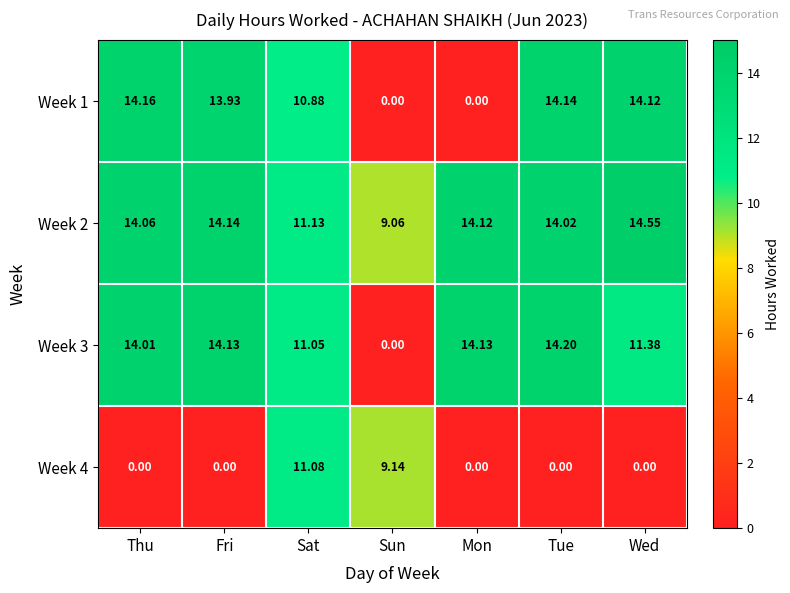

At which label is Week 3 closest to 7?

Sat